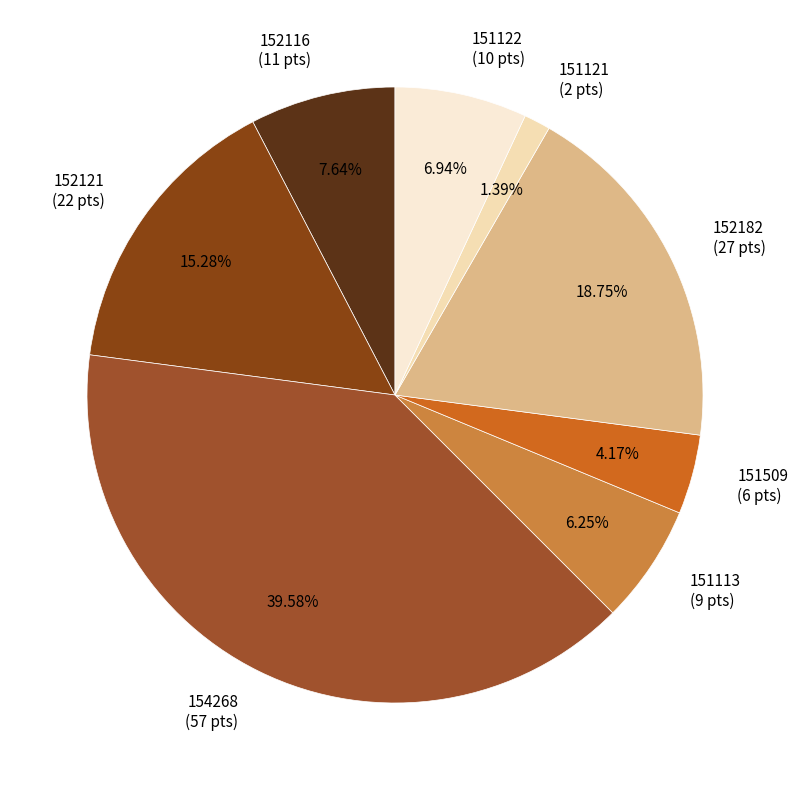

Approximately how many times larger is the value at 151509 compared to 152116?

0.5